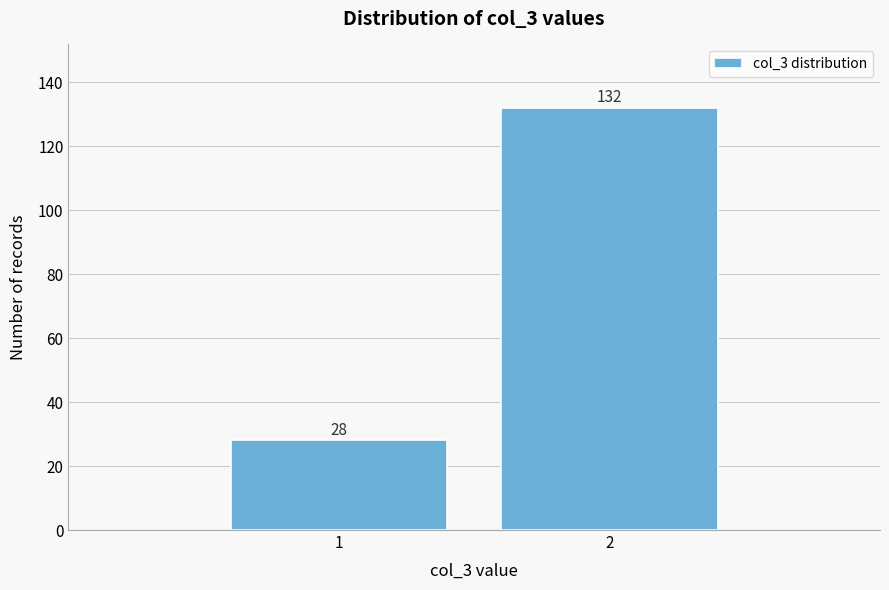

Reading left to right, extract all data points from this chart.

1=28	2=132